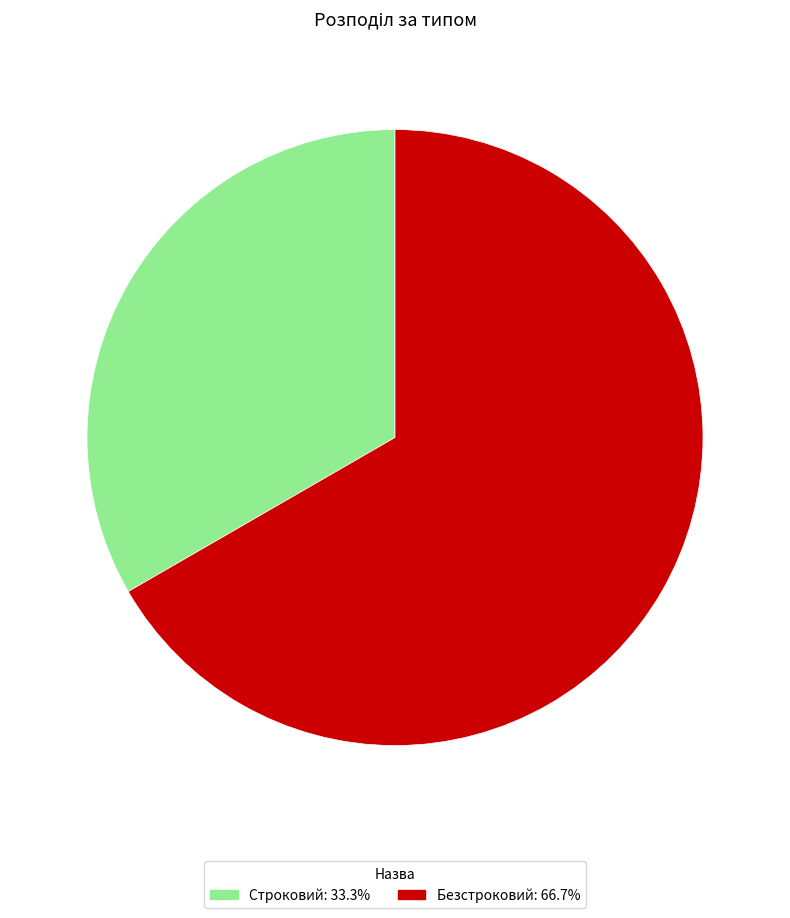

Does Строковий represent more than half of the total?

No